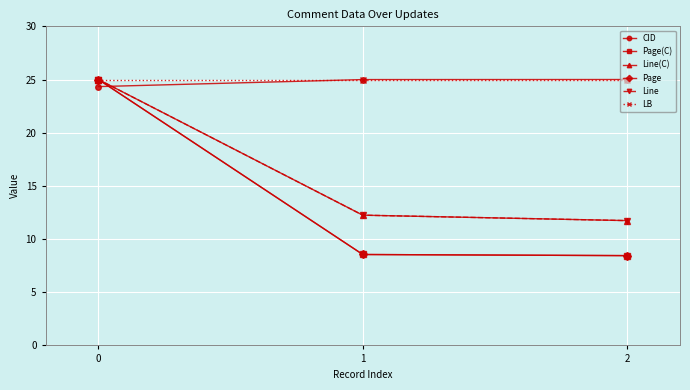

What is the total value across all series at 1?

91.6